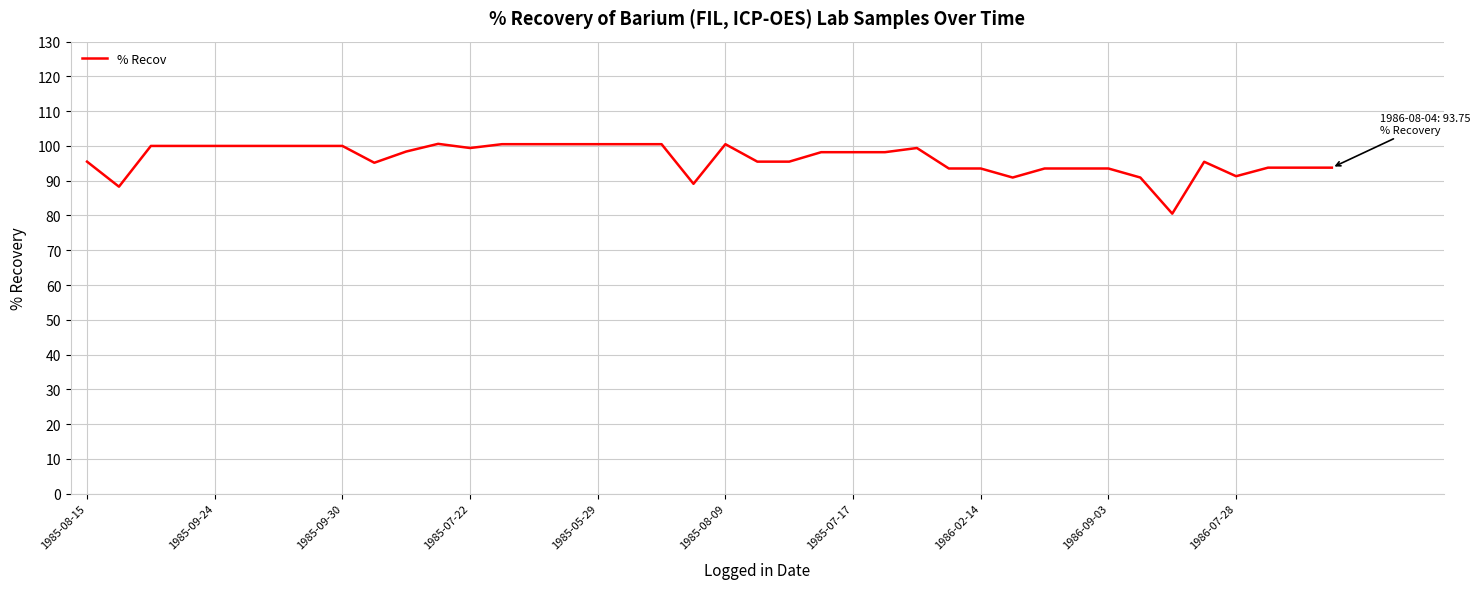

What is the greatest value displayed?

100.6